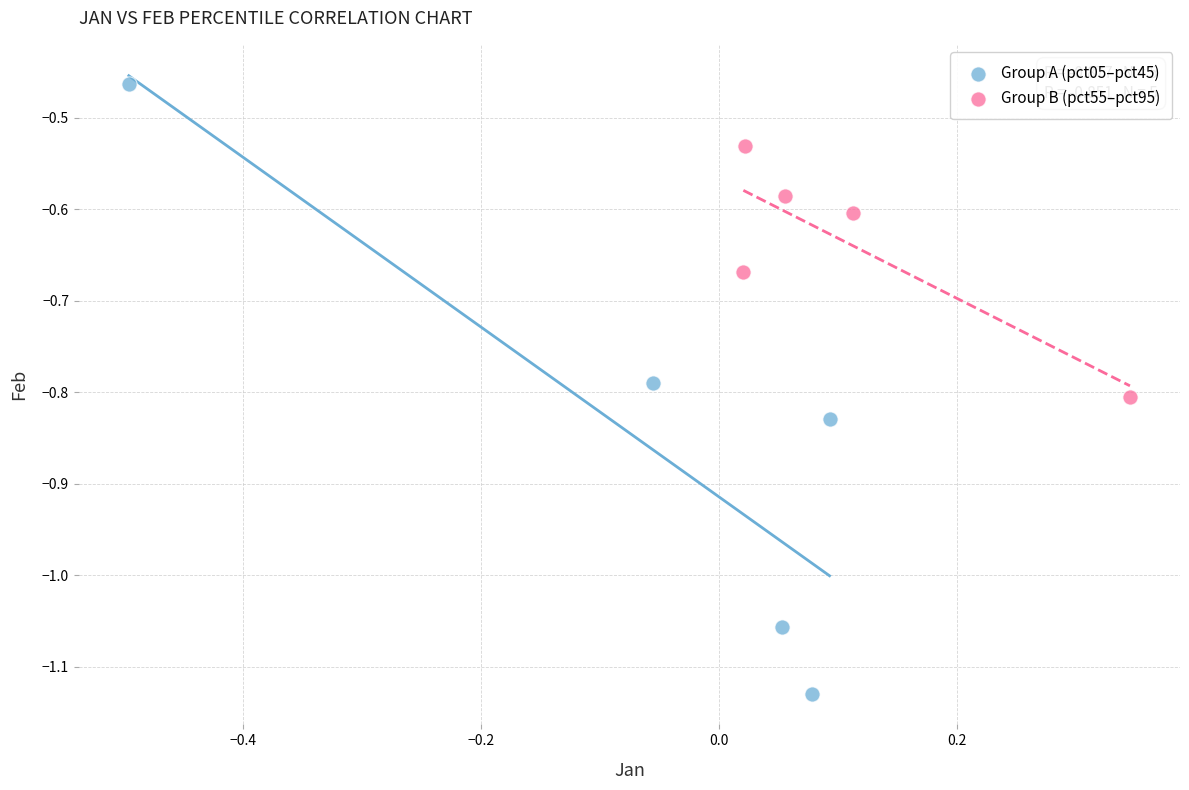

Which series reaches the minimum Y coordinate?

Group A (pct05–pct45)